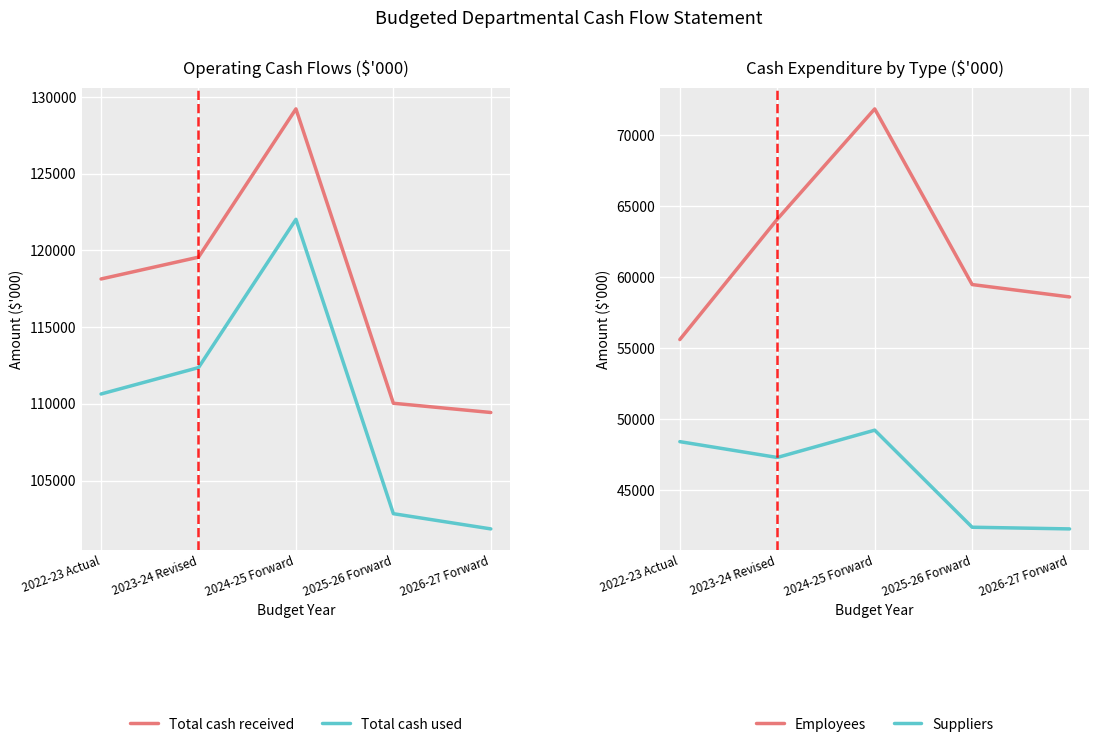

What is the smallest value displayed?

42294